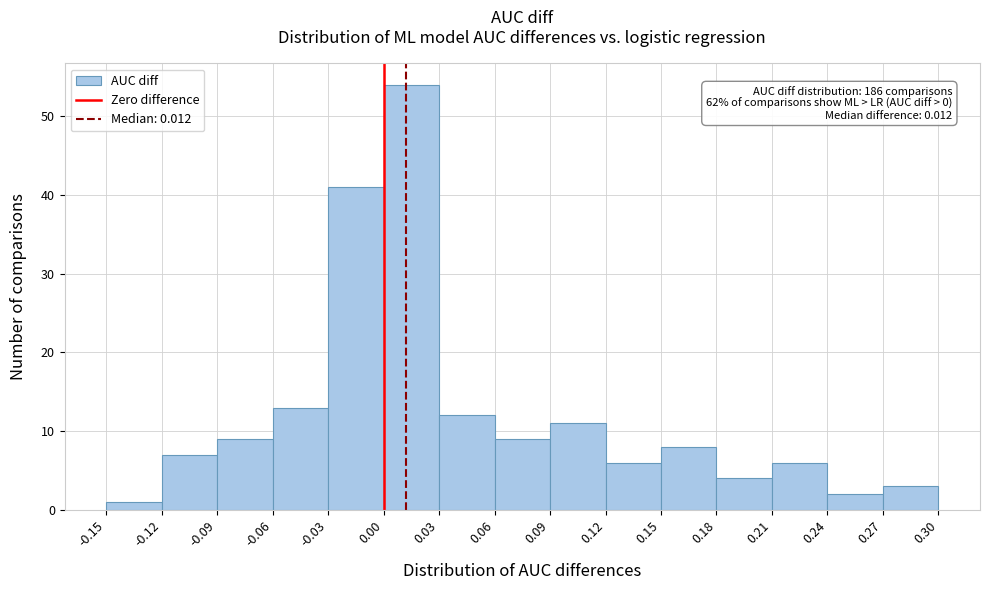

Which range on the x-axis has the tallest bar?

0.00 to 0.03